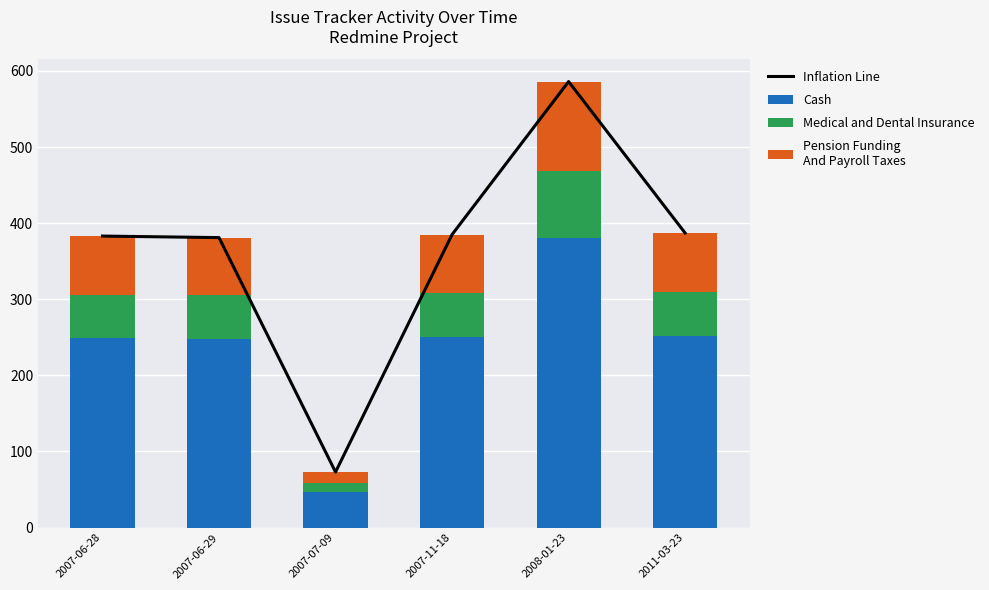

How many groups of bars are there?

6